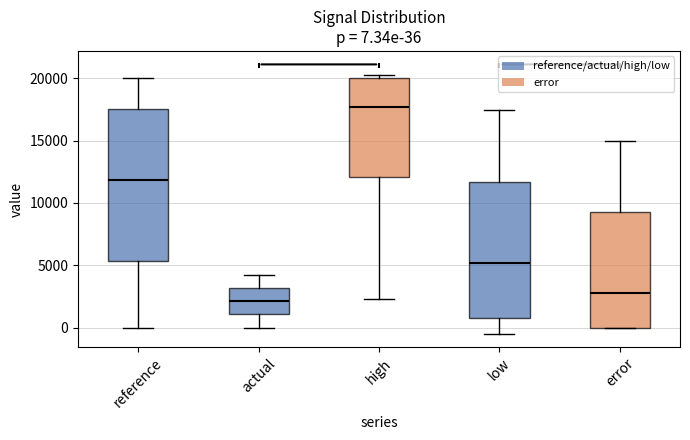

Which box's median line is the lowest?

actual